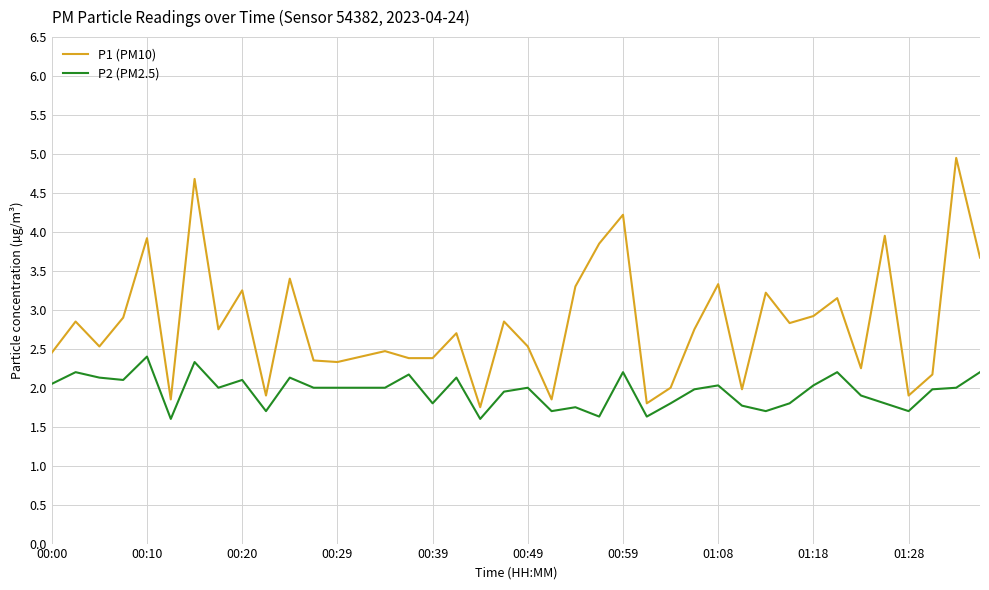

List the series in order of their peak value, lowest first.

P2 (PM2.5), P1 (PM10)